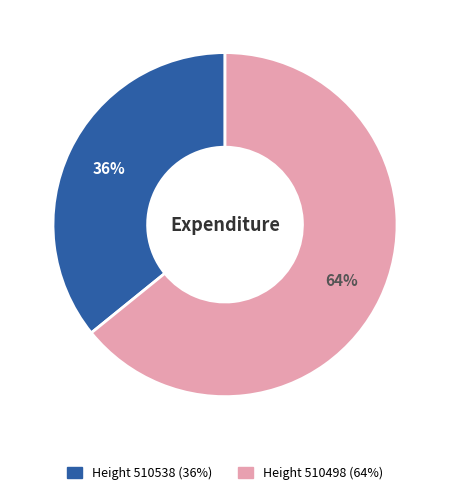

To the nearest percent, what is the difference between the largest and smallest slice percentages?

28%